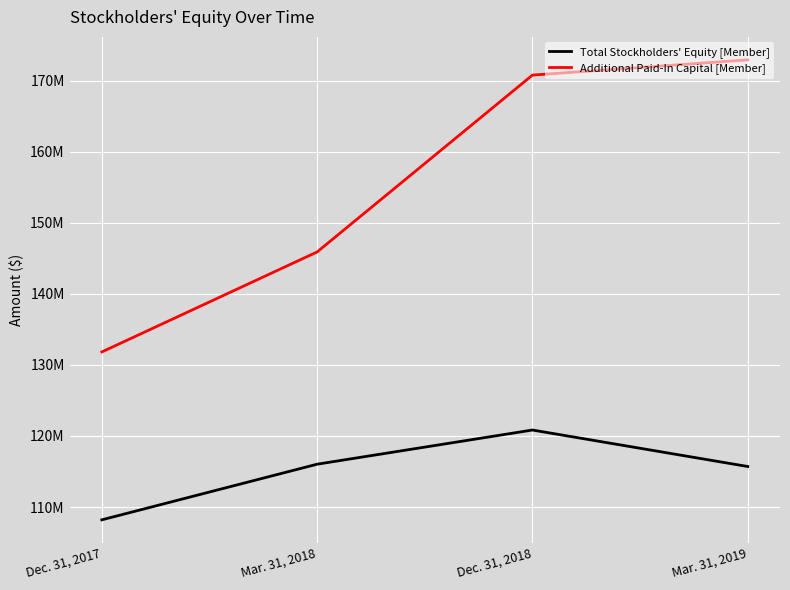

Where does the Total Stockholders' Equity [Member] series first go above 116028775?

Dec. 31, 2018